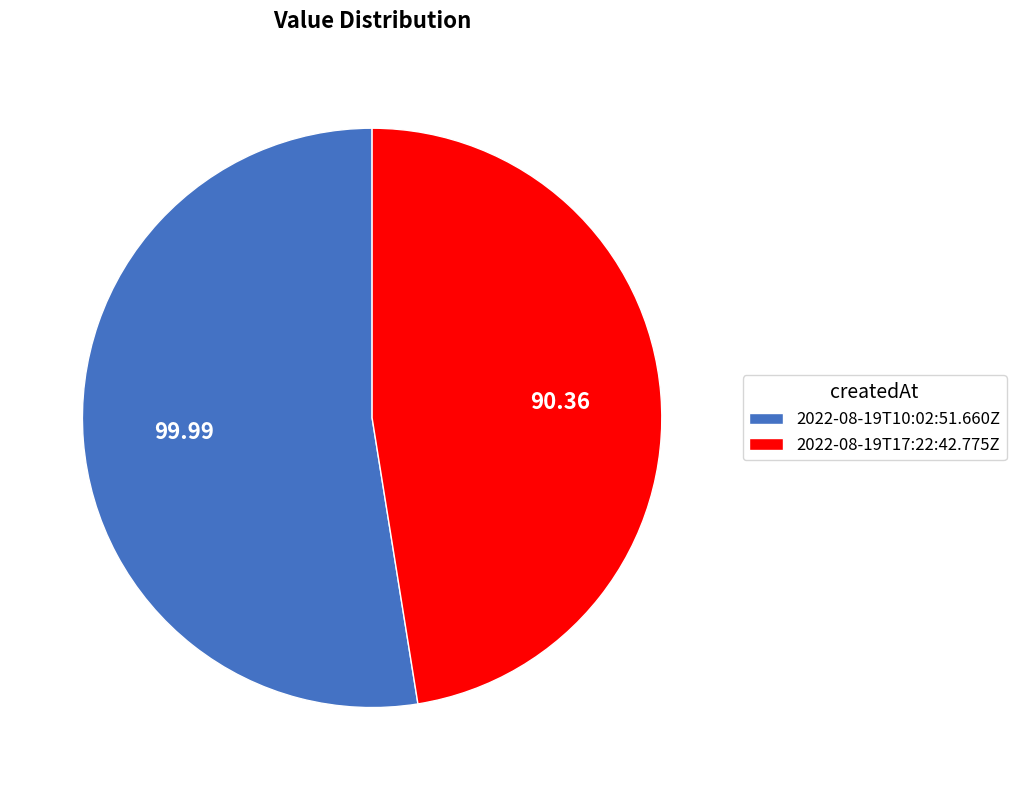

Is 2022-08-19T17:22:42.775Z the majority of the pie?

No